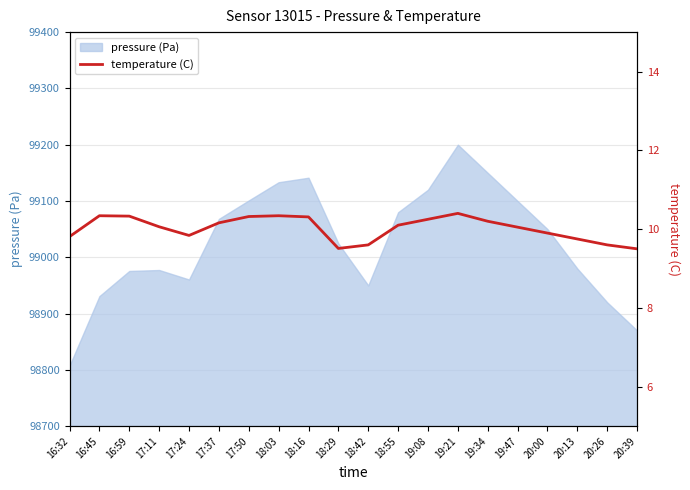

What is the change in value from 17:11 to 18:16?

+0.2